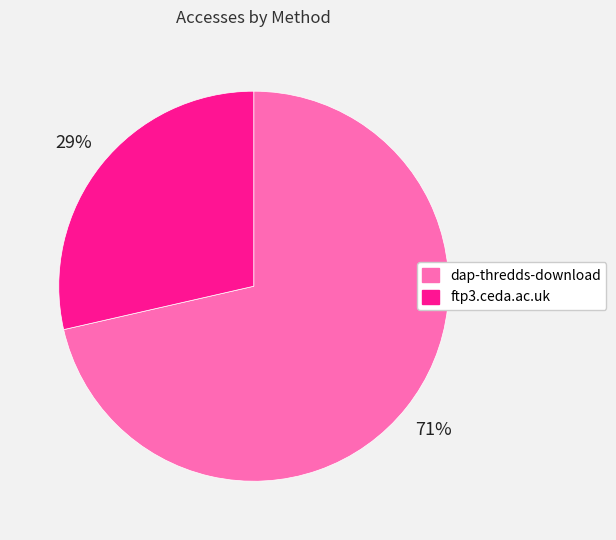

To the nearest percent, what is the combined percentage of dap-thredds-download and ftp3.ceda.ac.uk?

100%